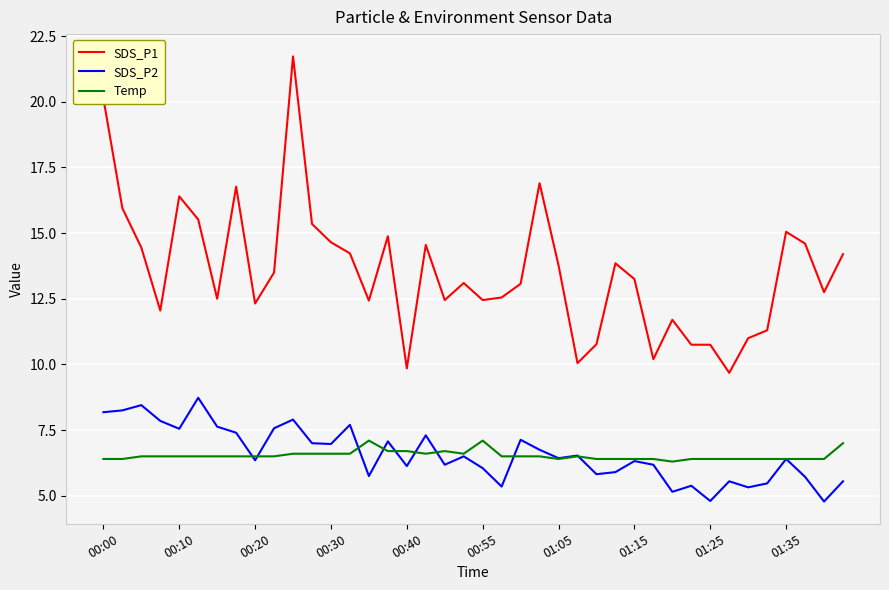

List the series in order of their peak value, highest first.

SDS_P1, SDS_P2, Temp